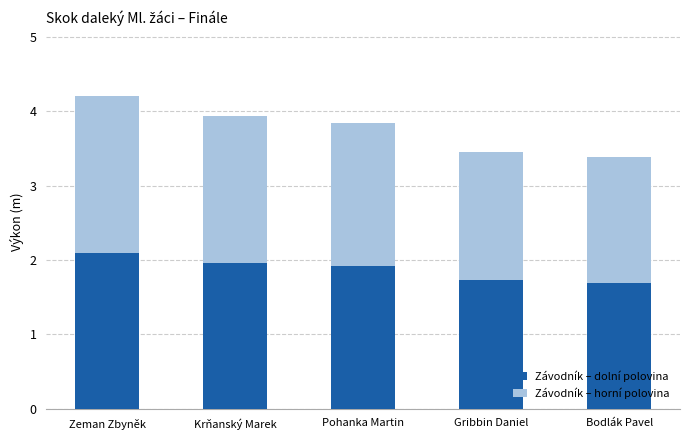

The Závodník – dolní polovina series shows 0.7 at Bodlák Pavel. True or false?

False